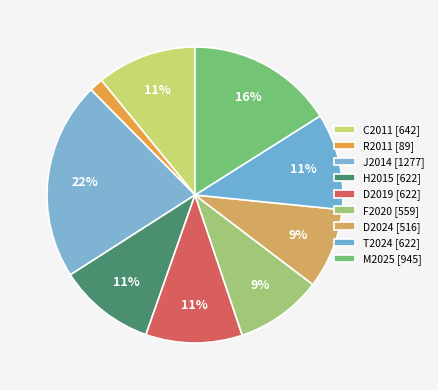

What is the largest slice in the pie chart?

J2014